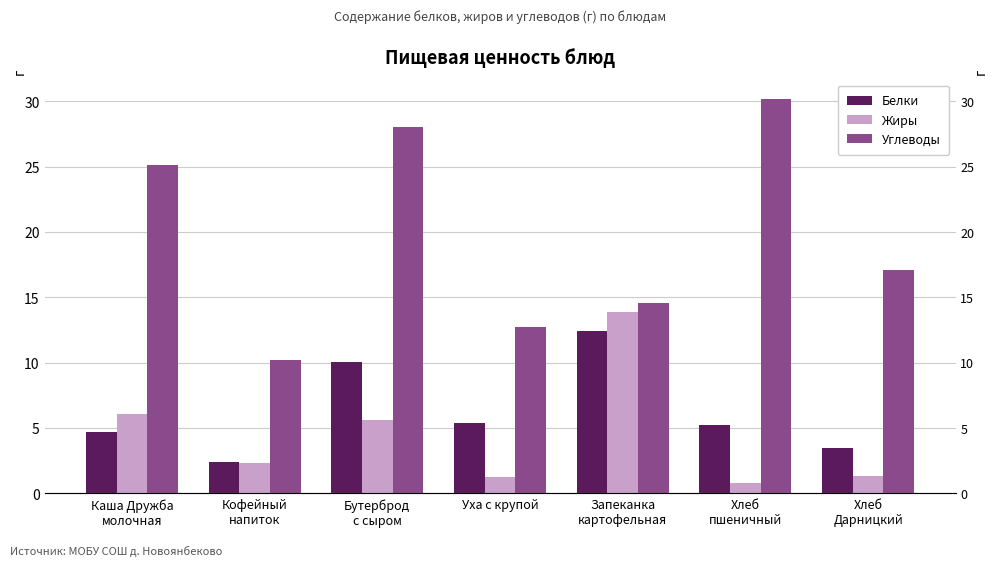

What is the label of the 6th bar from the left?

Хлеб
пшеничный